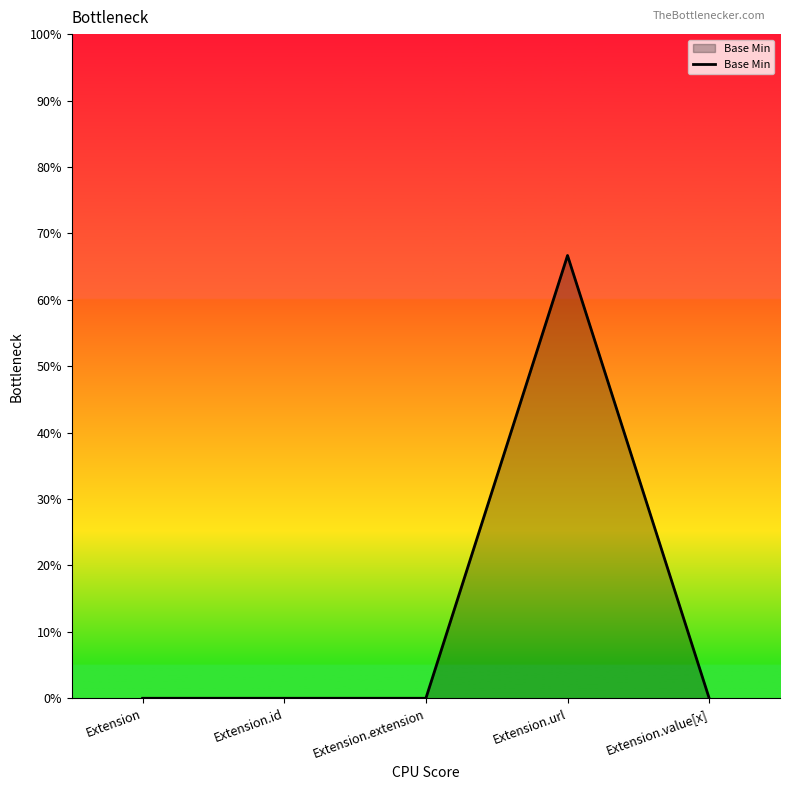

Is this an area chart (filled region under the line)?

Yes